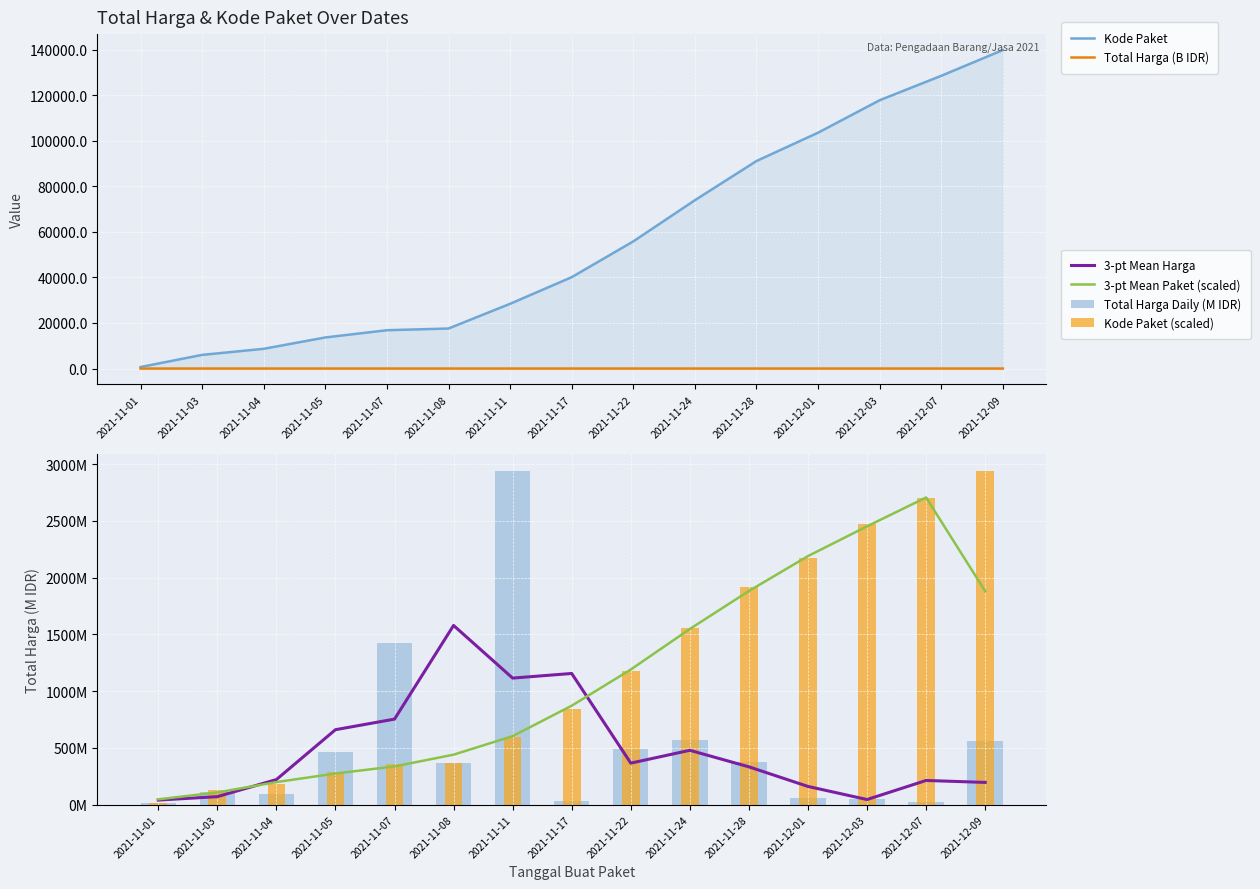

At how many categories does at least one series exceed 479?

15